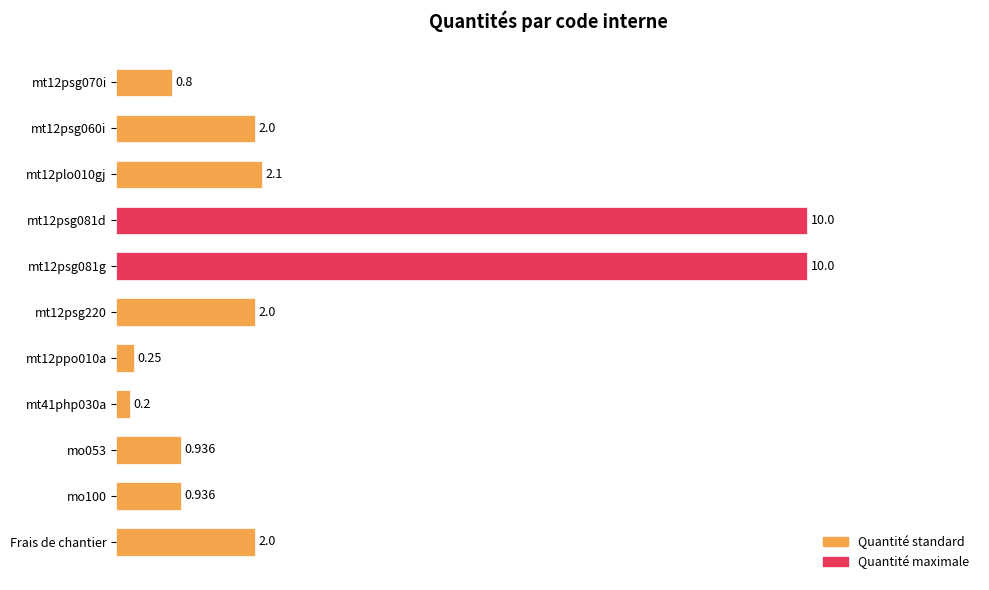

What is the label of the 1st bar from the bottom?

Frais de chantier